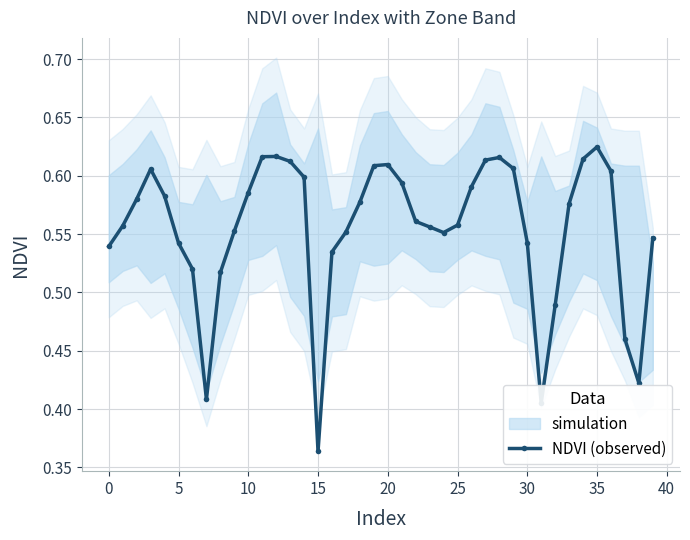

True or false: NDVI (observed) has a value of 0.3 at 25.

False